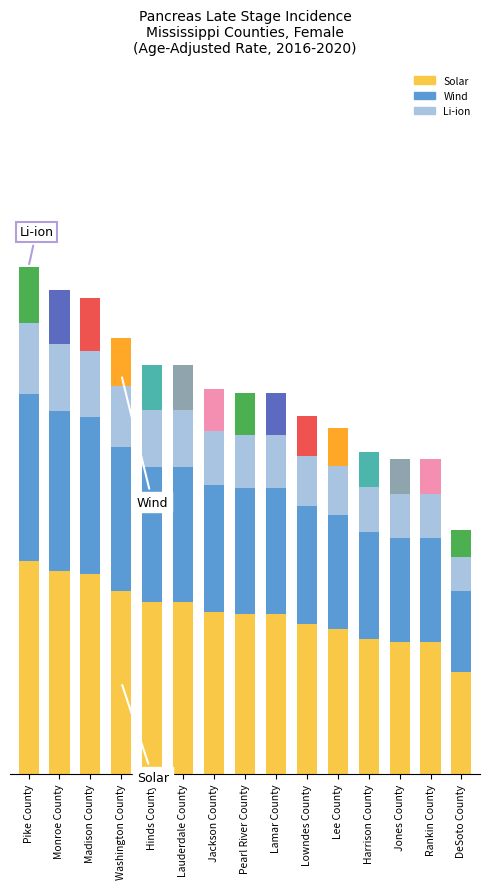

The Solar series shows 4.7 at Washington County. True or false?

True